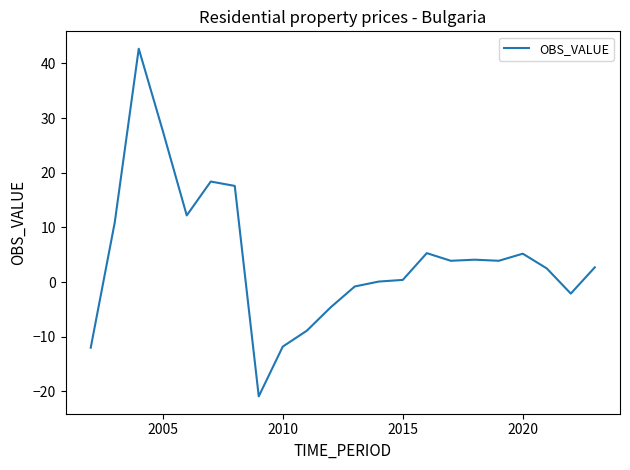

What is the greatest value displayed?

42.7